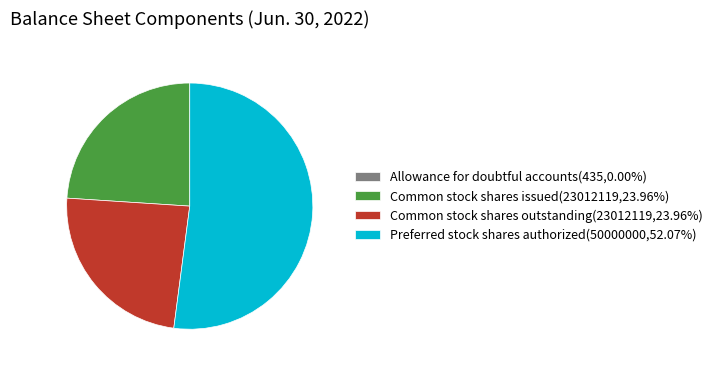

Combined, do Preferred stock shares authorized(50000000,52.07%) and Common stock shares issued(23012119,23.96%) account for over 50%?

Yes